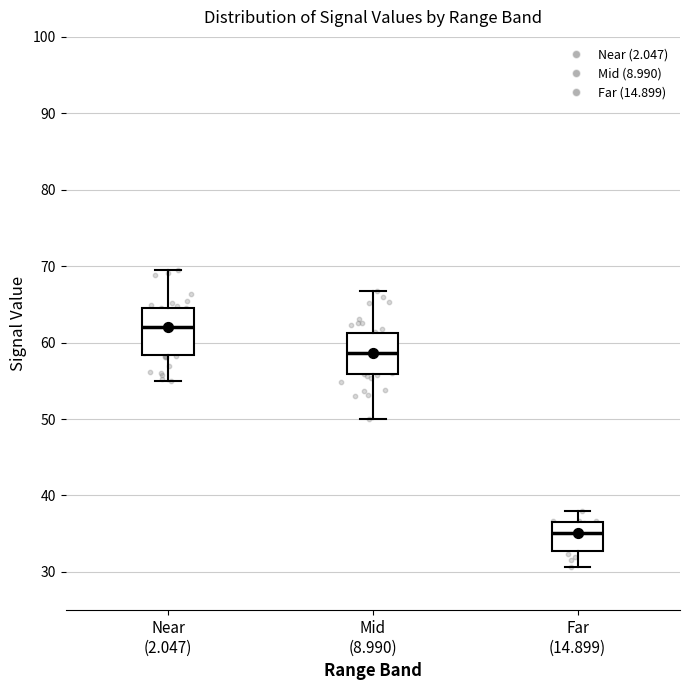

Reading left to right, transcribe this box plot: for each box, give where its median line is, the range the box spans, and where its two whiskers end, as read against the y-axis. The values are not printed on the chart, so give them approximately, as read against the axis.

Near (2.047): median 62, box 58 to 64, whiskers 55 to 70
Mid (8.990): median 59, box 56 to 61, whiskers 50 to 67
Far (14.899): median 35, box 33 to 37, whiskers 31 to 38